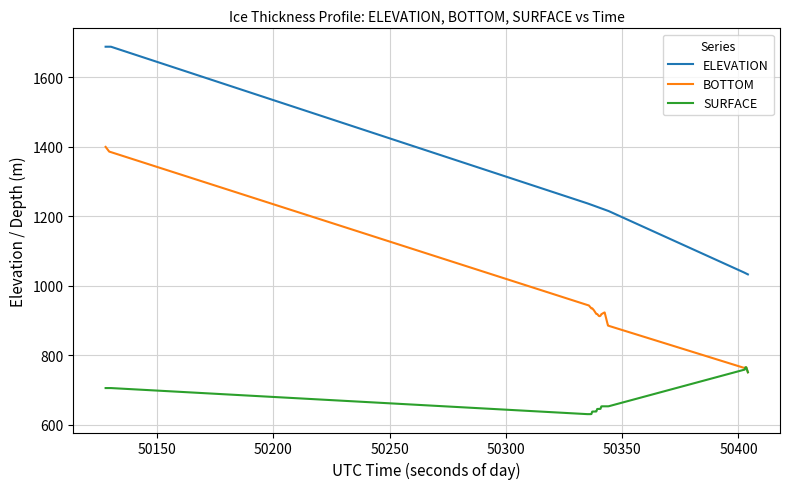

True or false: BOTTOM and ELEVATION intersect in this chart.

False